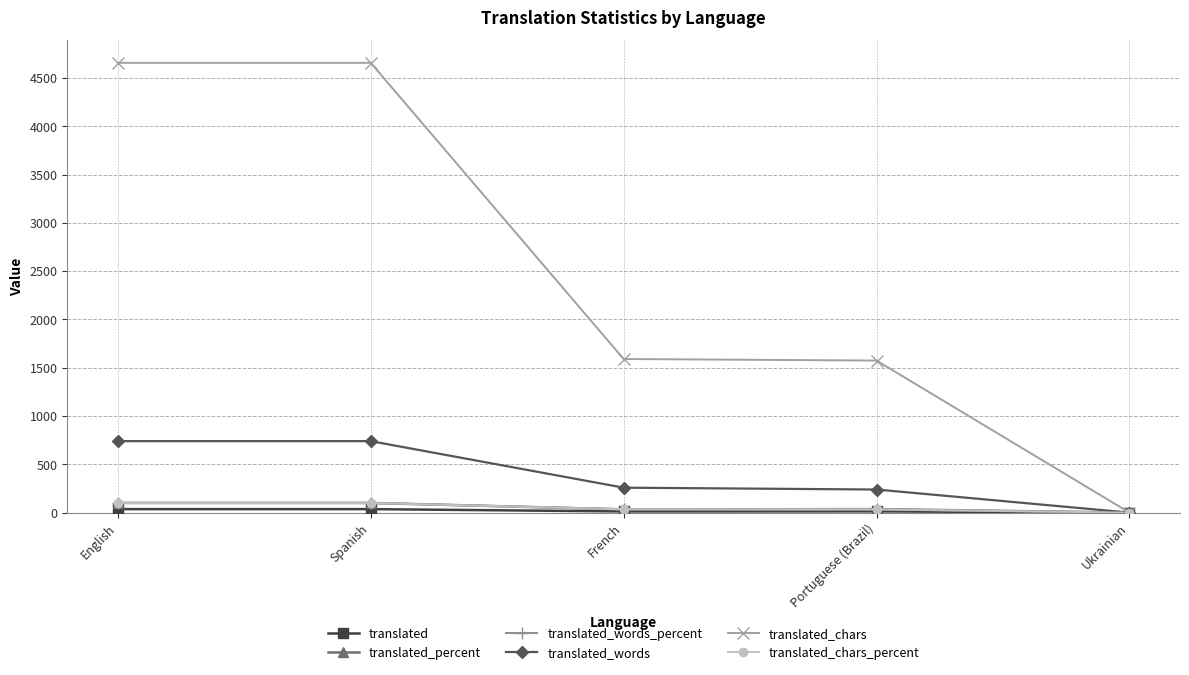

What is the label of the 3rd point from the right?

French